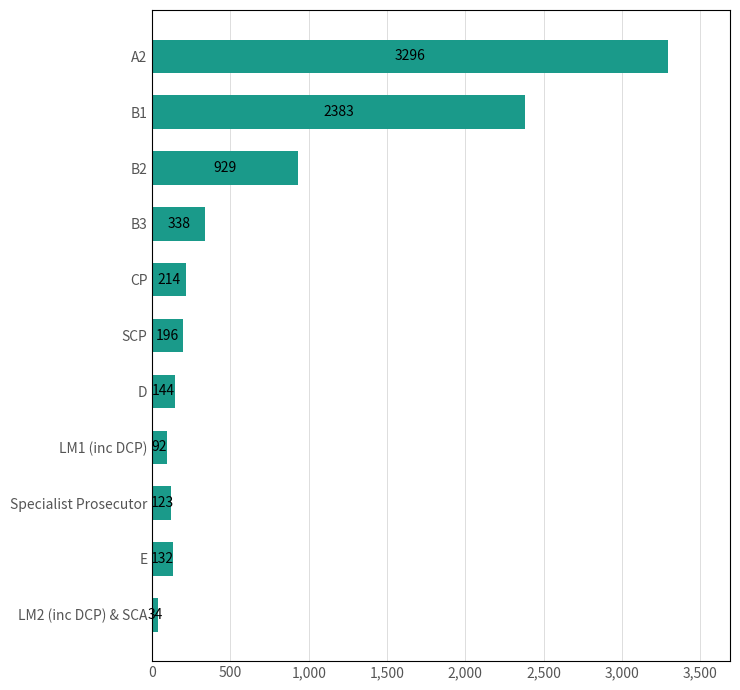

What is the label of the 10th bar from the top?

E